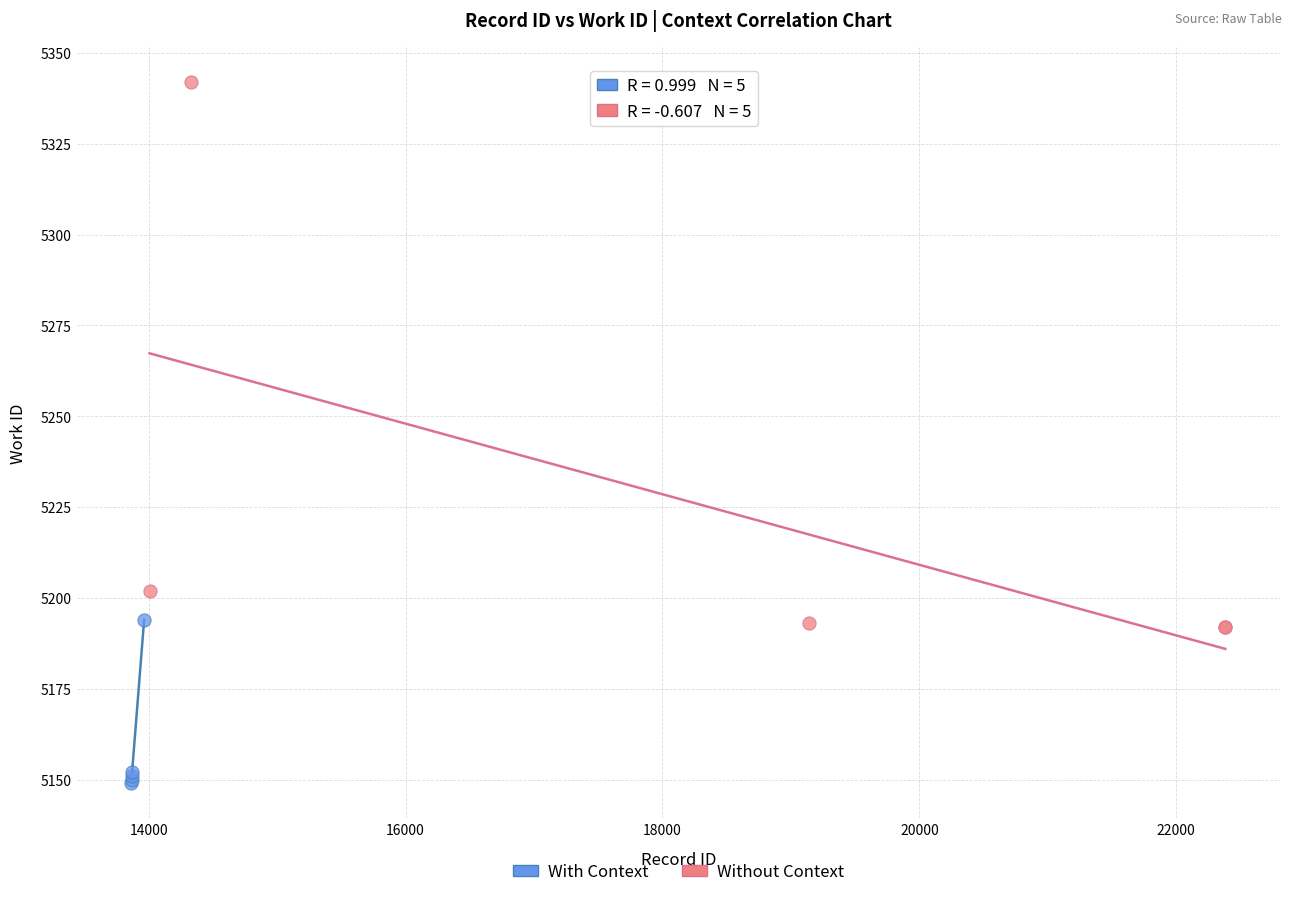

Which series contains the lowest Y value?

With Context